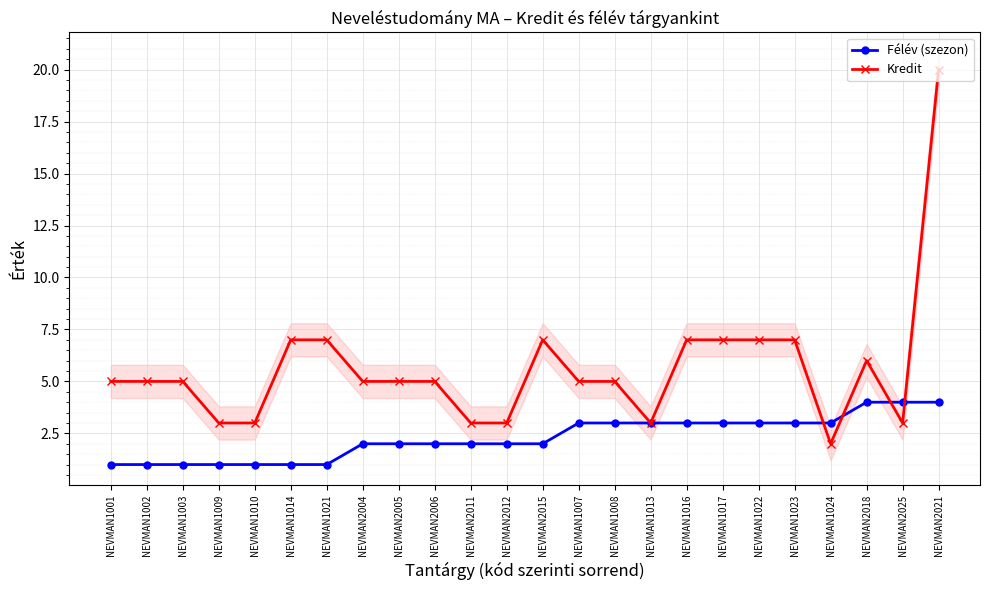

True or false: Félév (szezon) has more than 1 points higher than both neighbors.

False